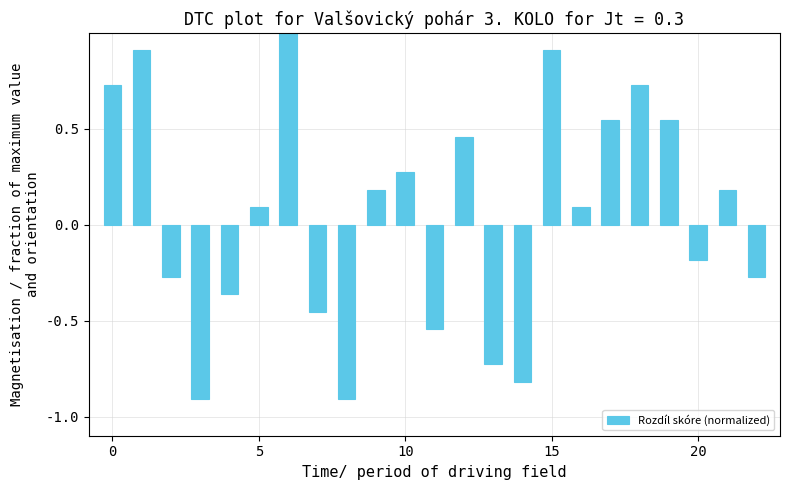

What is the sum of all values?

1.2